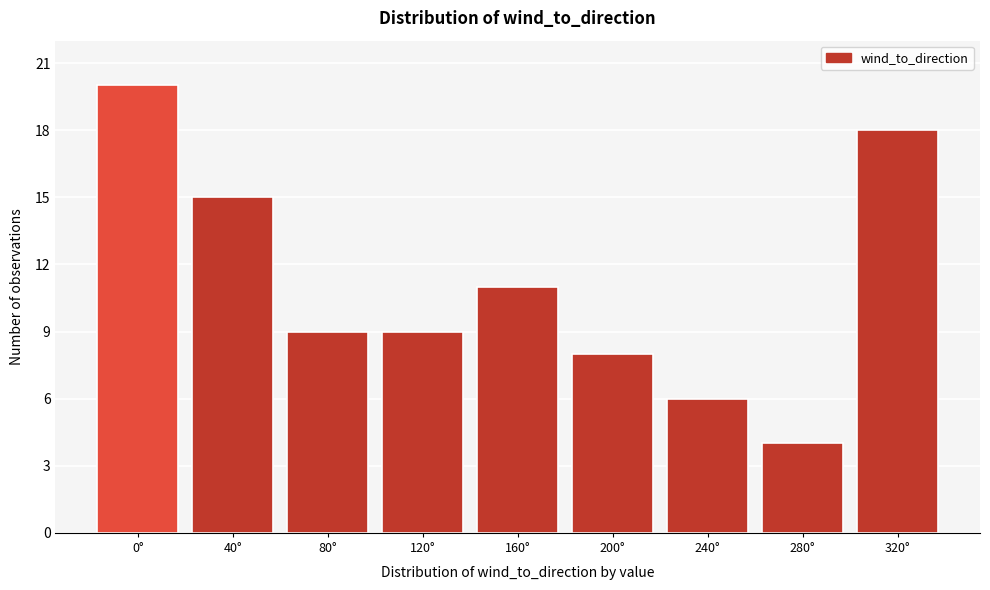

Reading right to left, transcribe all the data shown in this chart.

320°=18	280°=4	240°=6	200°=8	160°=11	120°=9	80°=9	40°=15	0°=20